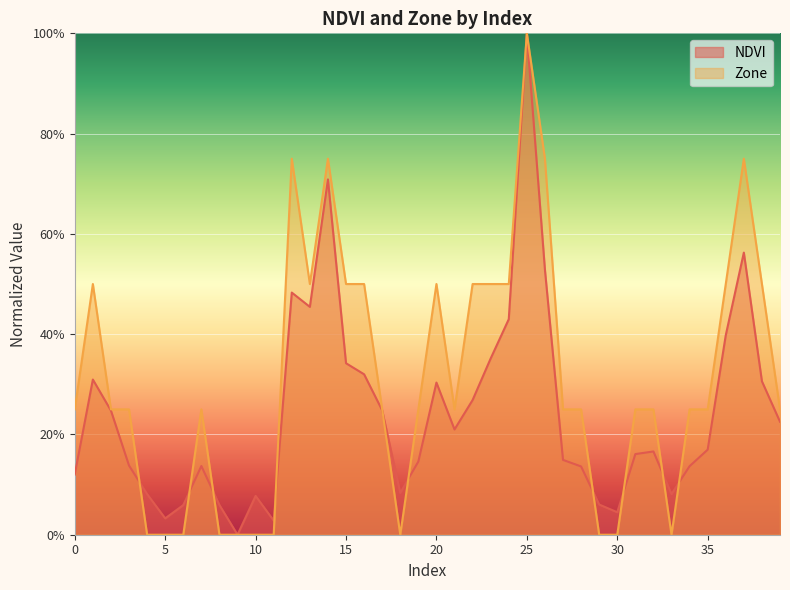

List the labels in order of NDVI value, smallest first.

9, 11, 5, 30, 6, 8, 29, 10, 33, 4, 18, 0, 28, 34, 7, 3, 19, 27, 31, 32, 35, 21, 39, 2, 17, 22, 20, 38, 1, 16, 15, 23, 36, 24, 13, 12, 26, 37, 14, 25